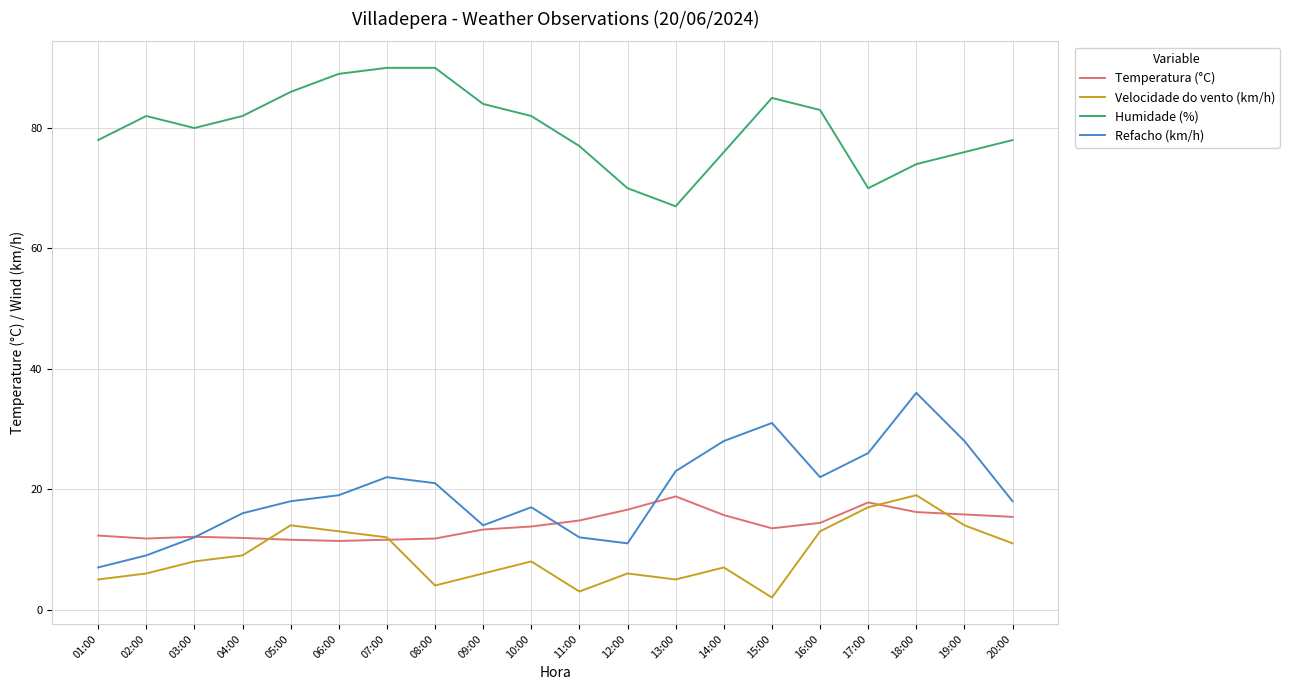

At 12:00, list the series in order from largest to smallest.

Humidade (%), Temperatura (°C), Refacho (km/h), Velocidade do vento (km/h)